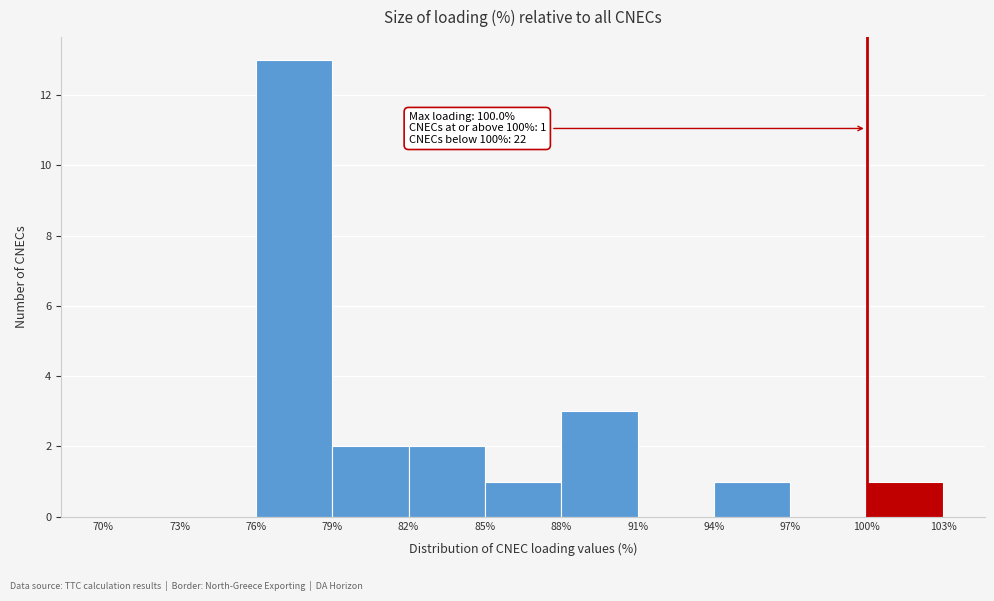

Which range on the x-axis has the tallest bar?

76% to 79%